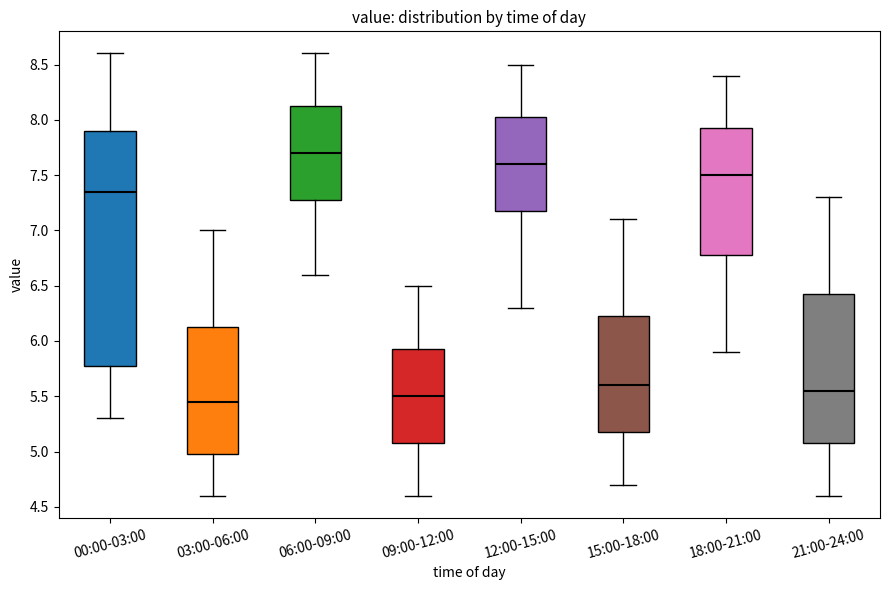

Reading left to right, read every box against the y-axis: the position of its median line, the range the box covers, and the ends of its whiskers. The values are not printed on the chart, so give them approximately, as read against the axis.

00:00-03:00: median 7.35, box 5.80 to 7.90, whiskers 5.30 to 8.60
03:00-06:00: median 5.45, box 5.00 to 6.15, whiskers 4.60 to 7.00
06:00-09:00: median 7.70, box 7.30 to 8.15, whiskers 6.60 to 8.60
09:00-12:00: median 5.50, box 5.10 to 5.95, whiskers 4.60 to 6.50
12:00-15:00: median 7.60, box 7.20 to 8.05, whiskers 6.30 to 8.50
15:00-18:00: median 5.60, box 5.20 to 6.25, whiskers 4.70 to 7.10
18:00-21:00: median 7.50, box 6.80 to 7.95, whiskers 5.90 to 8.40
21:00-24:00: median 5.55, box 5.10 to 6.45, whiskers 4.60 to 7.30